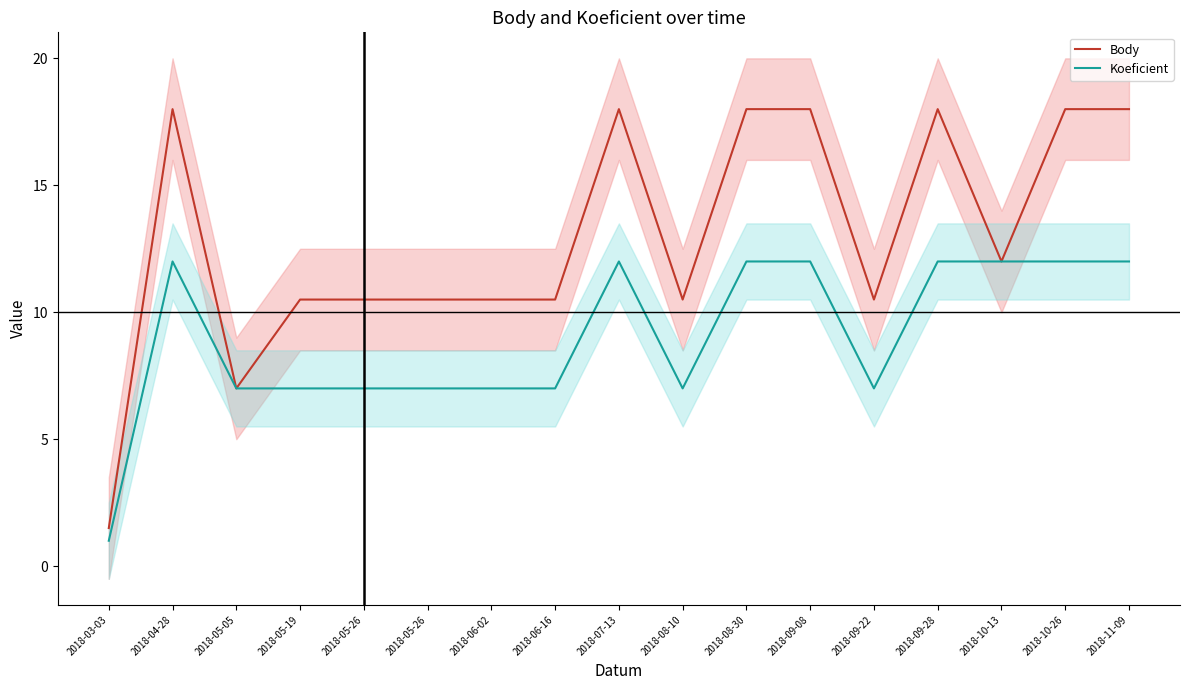

How many categories are shown in the chart?

17